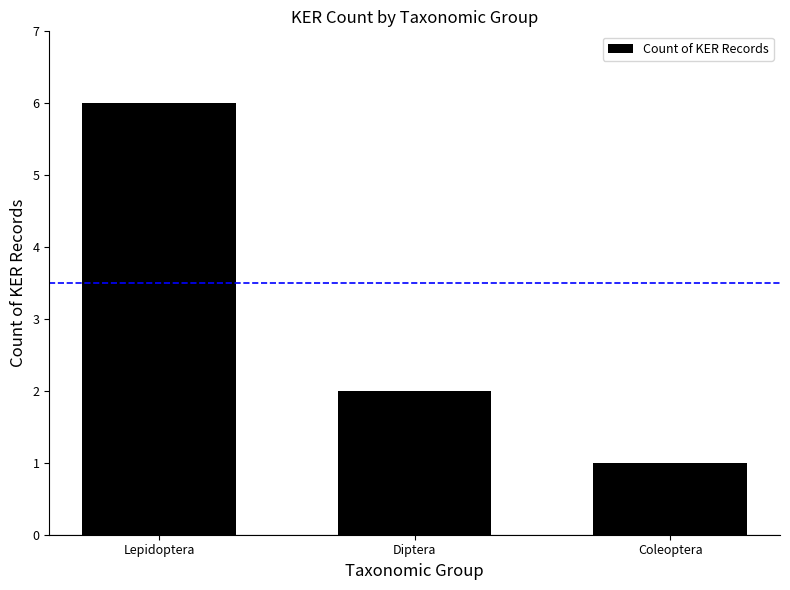

Read the value at Lepidoptera.

6